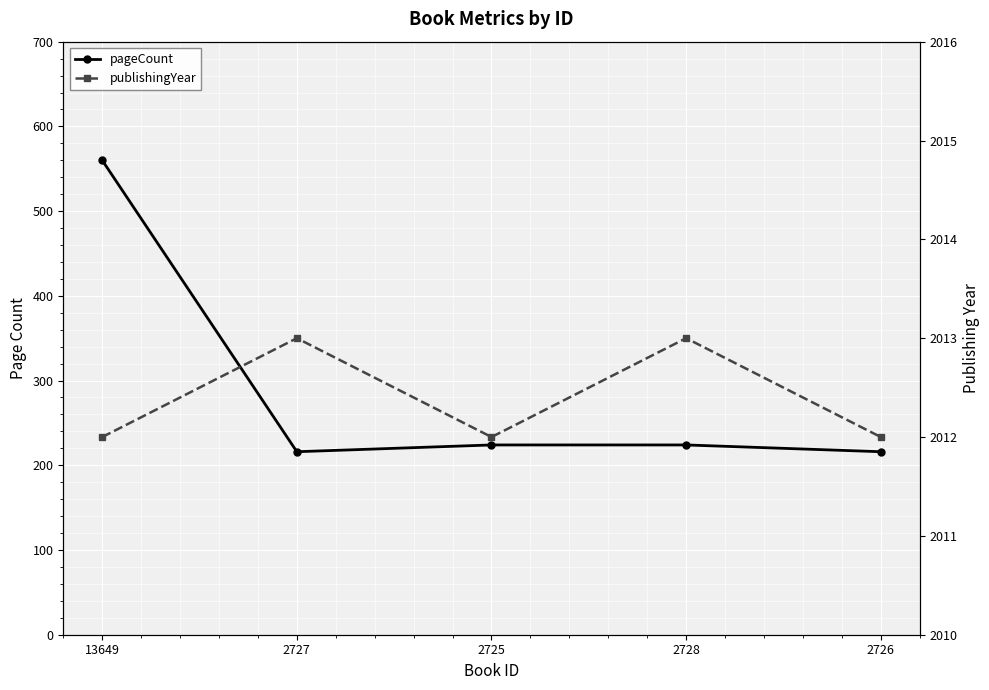

True or false: publishingYear has a value of 2863 at 2726.

False